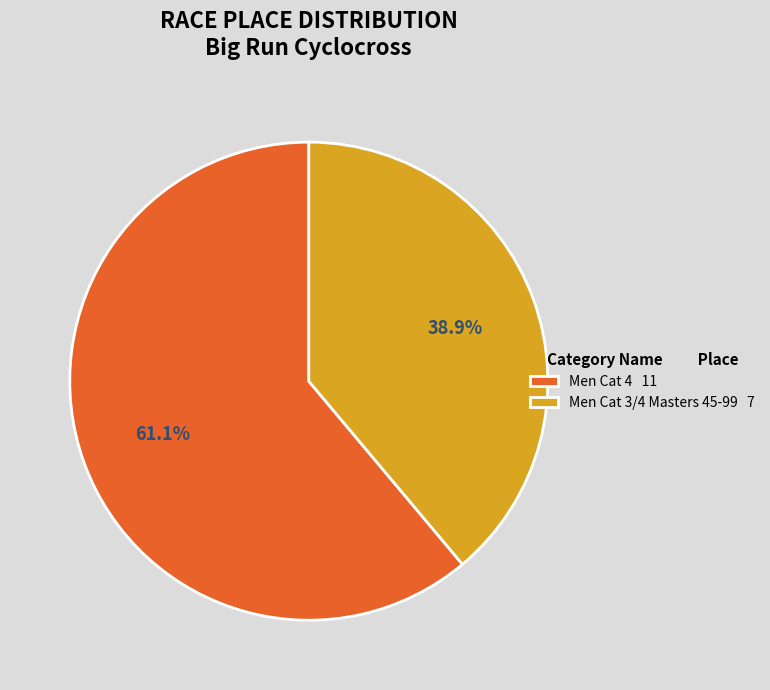

Between Men Cat 4 11 and Men Cat 3/4 Masters 45-99 7, which is larger?

Men Cat 4 11